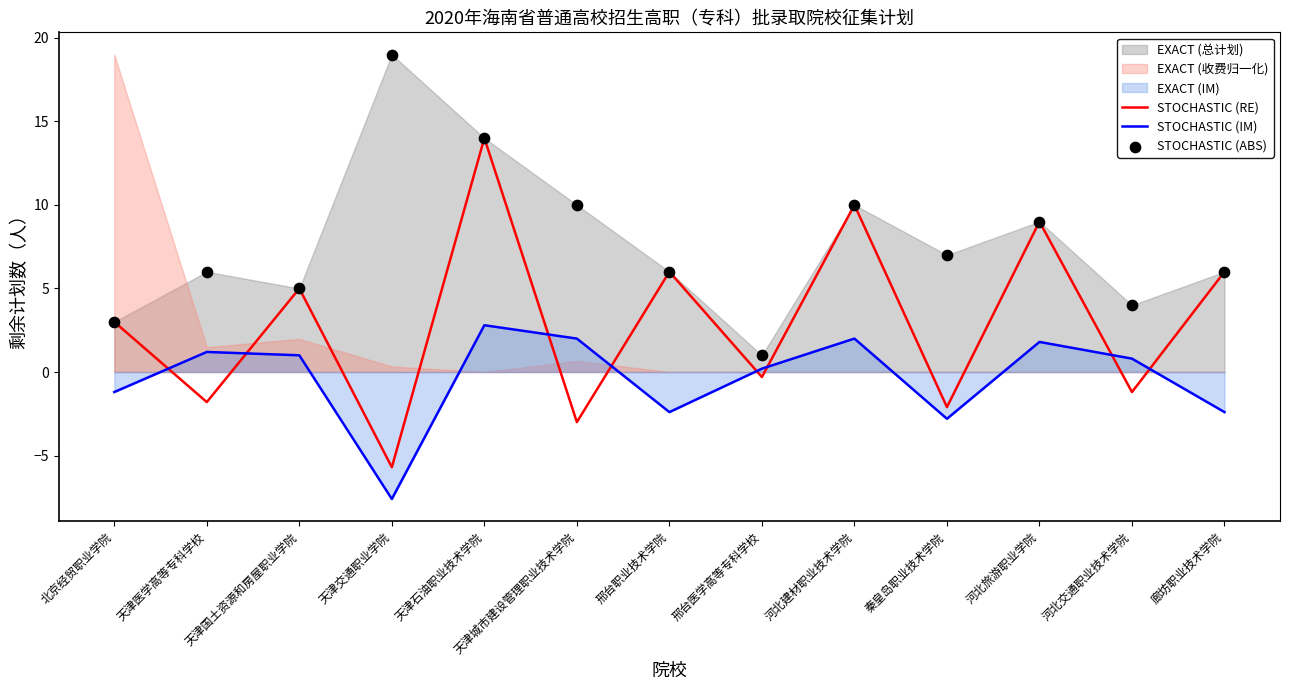

At how many categories does at least one series exceed 3?

11